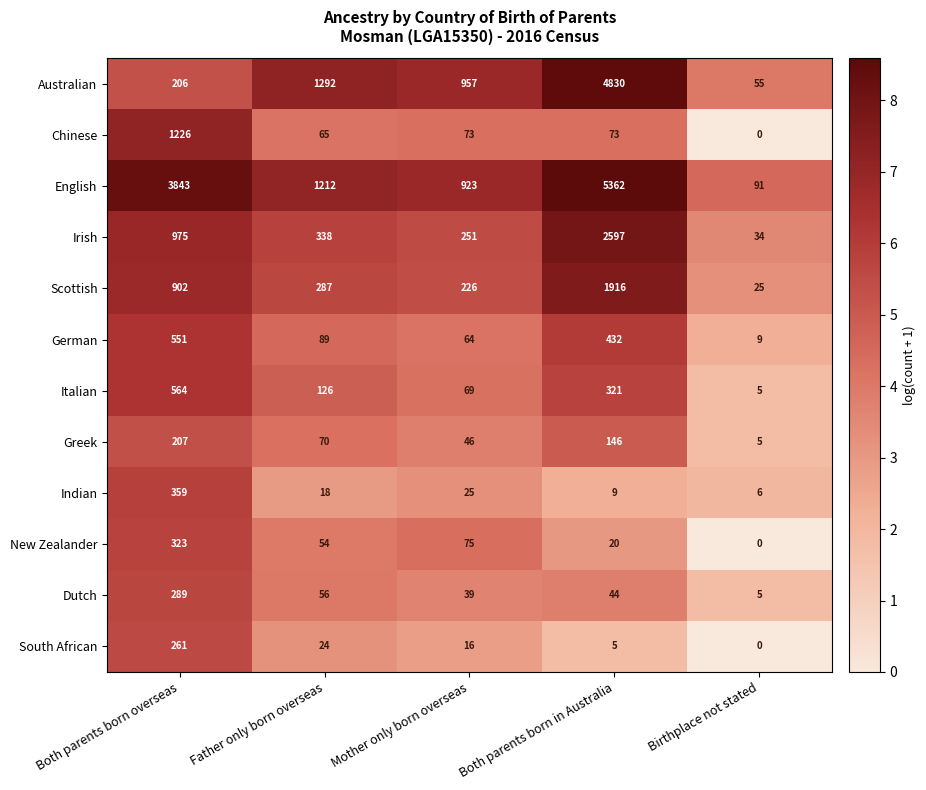

Count the number of categories in the chart.

5